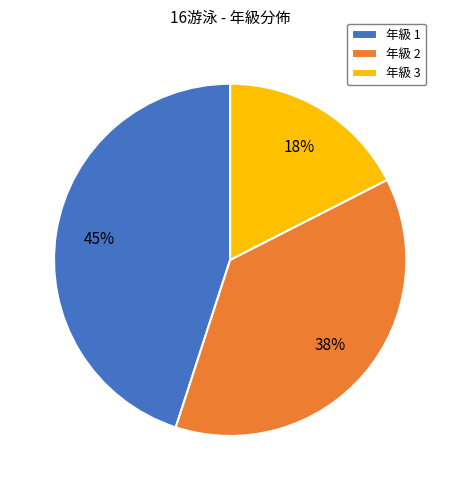

Which category has the smallest portion of the pie?

年級 3